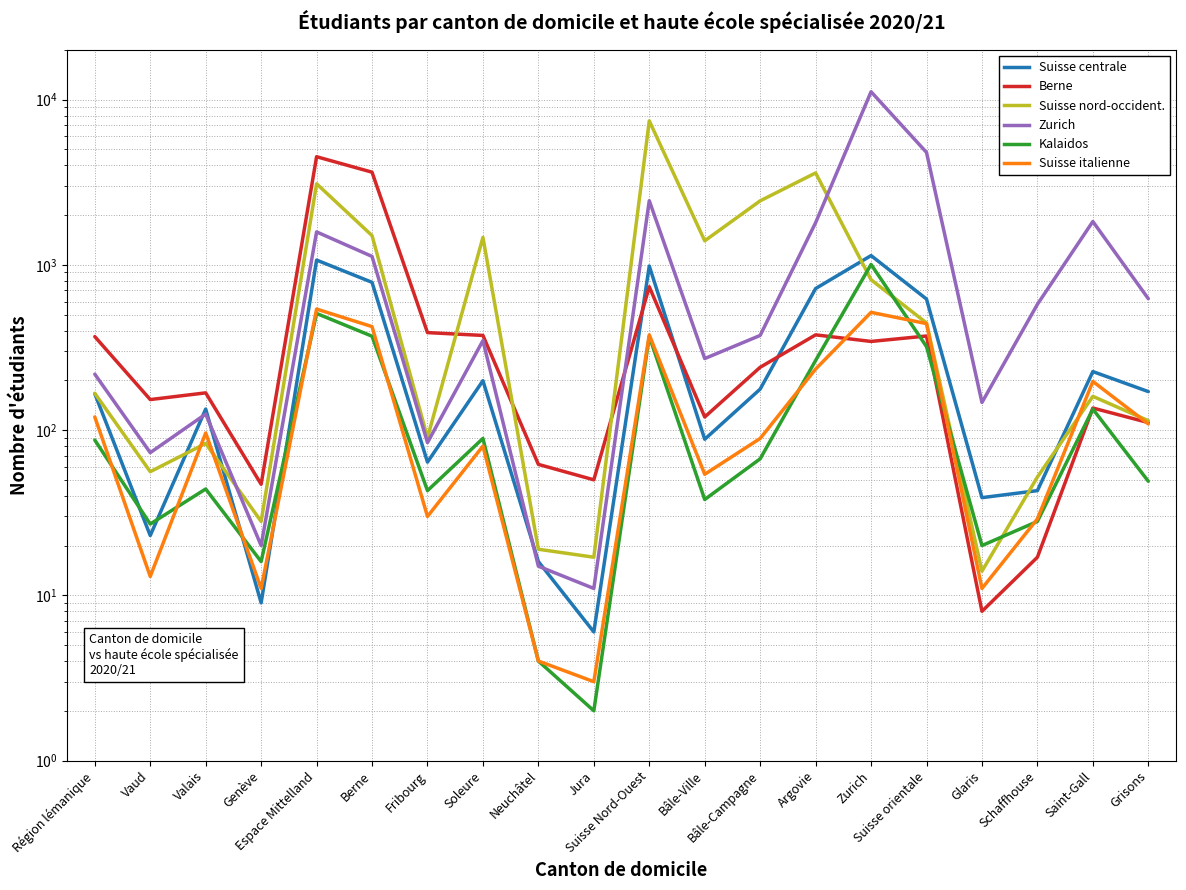

True or false: Haute école spécialisée de Berne and Haute école Kalaidos intersect in this chart.

True